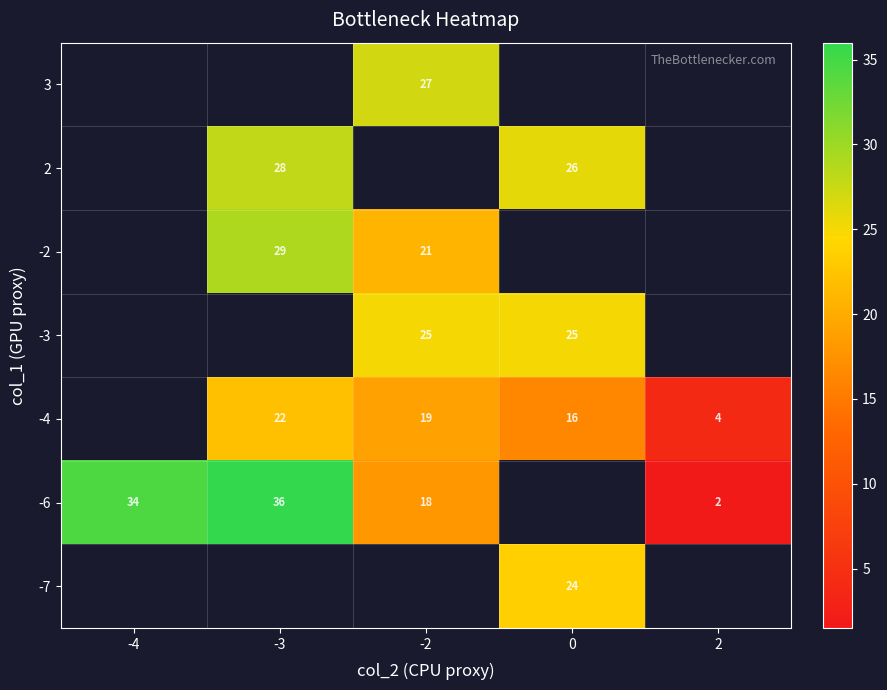

Which category has the lowest value across all series?

2